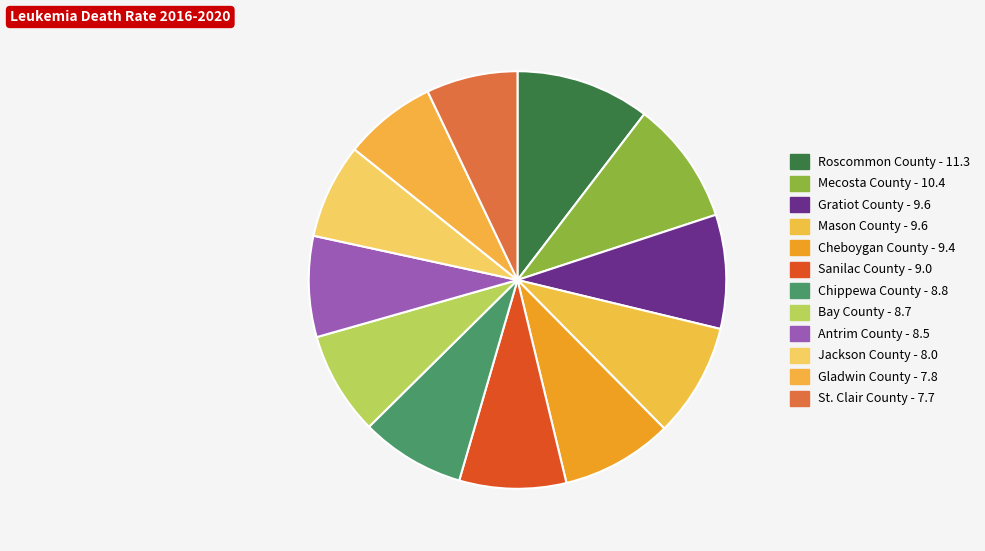

Which has a higher value, Roscommon County or Cheboygan County?

Roscommon County